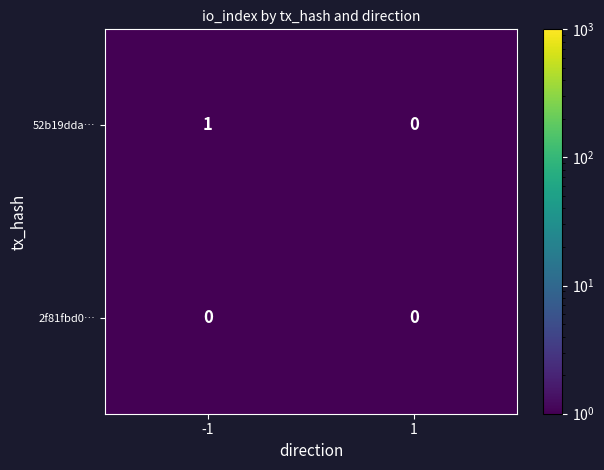

Count the number of categories in the chart.

2